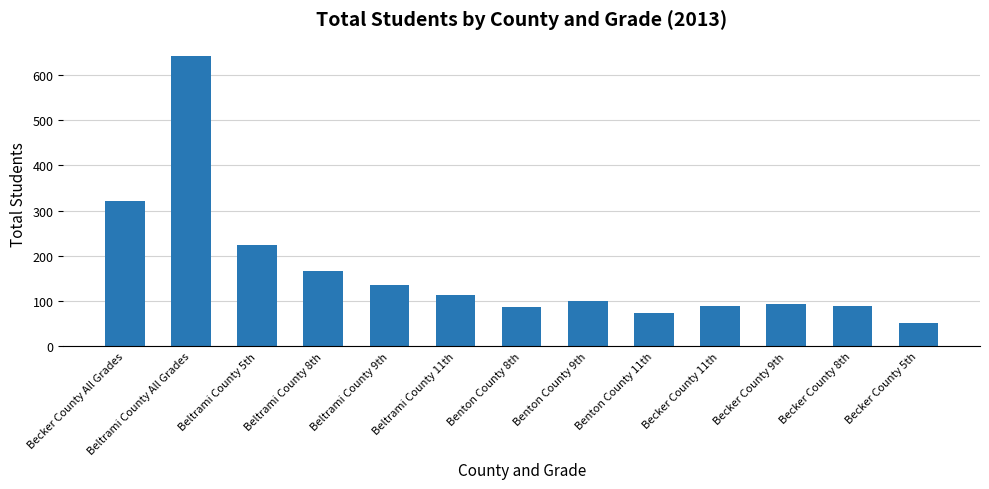

Are the bars horizontal?

No